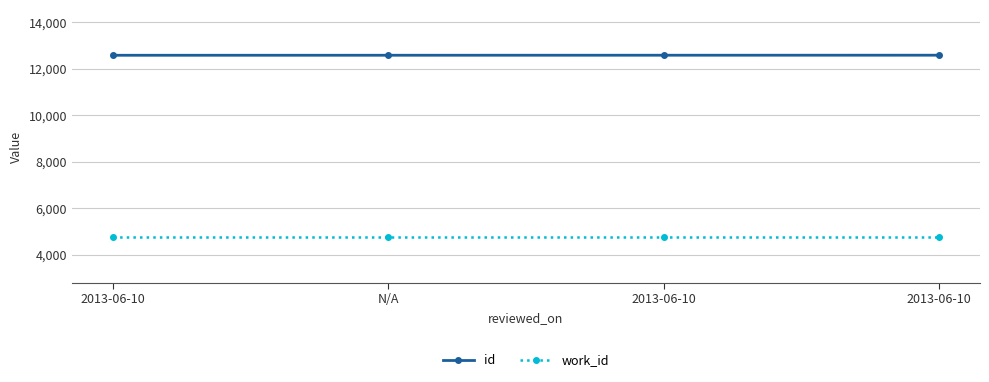

The value of work_id at N/A is 4754. True or false?

True